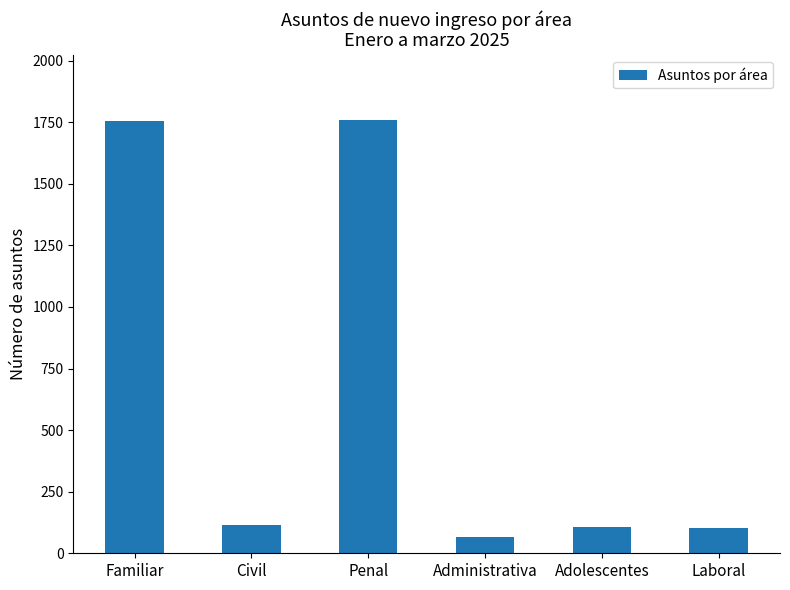

How many bars are there in total?

6